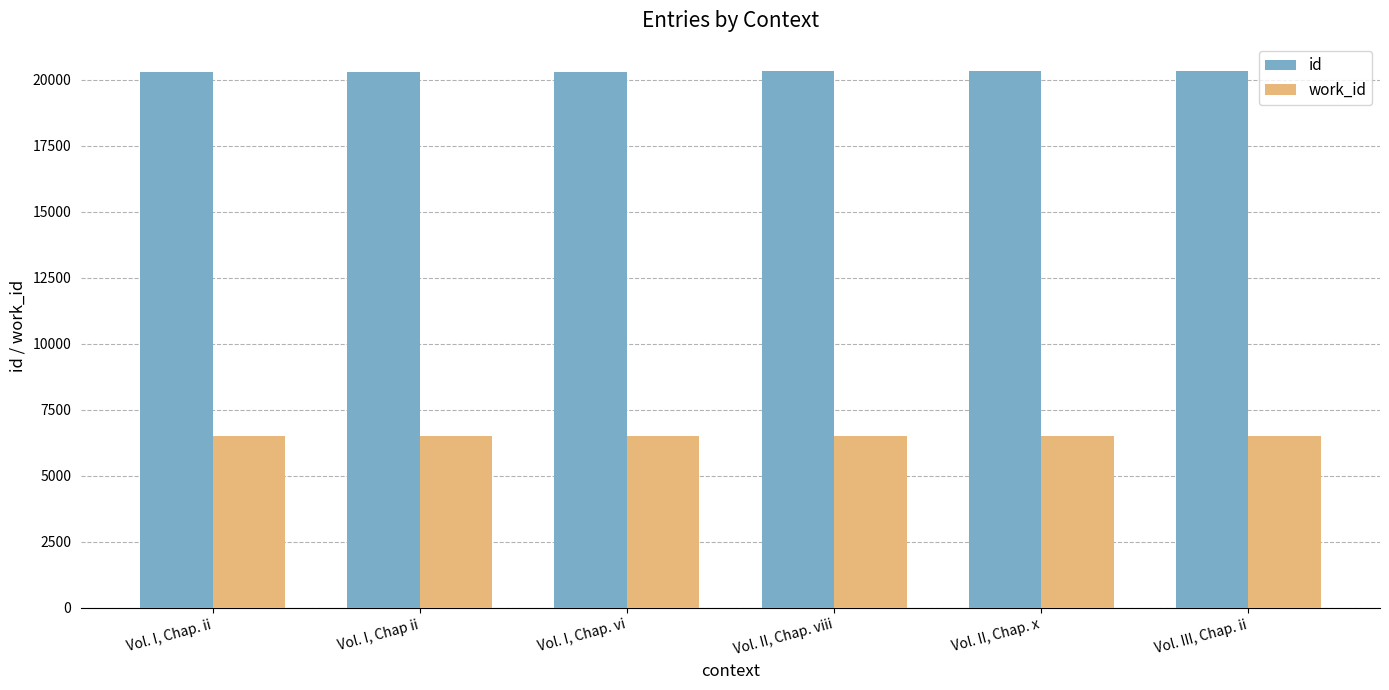

The work_id series shows 6506 at Vol. I, Chap. ii. True or false?

True